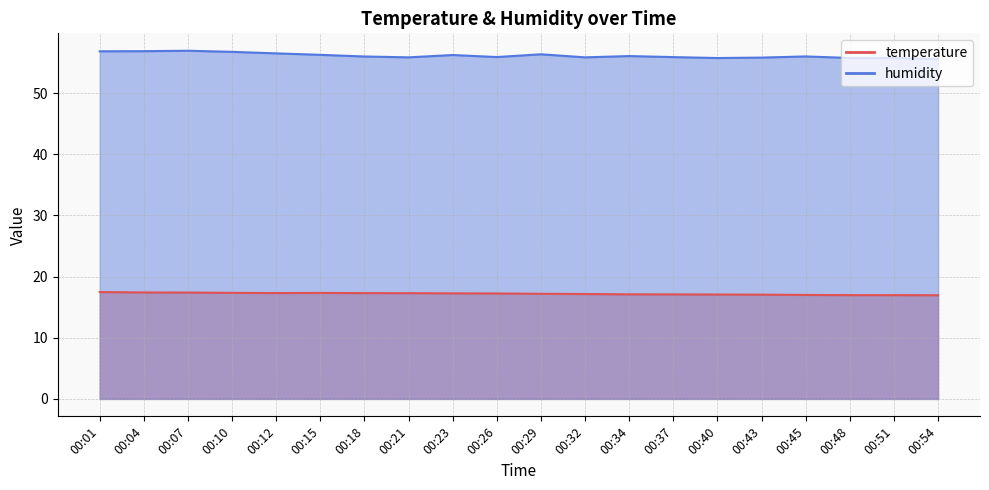

Read the humidity value at 00:51.

55.7